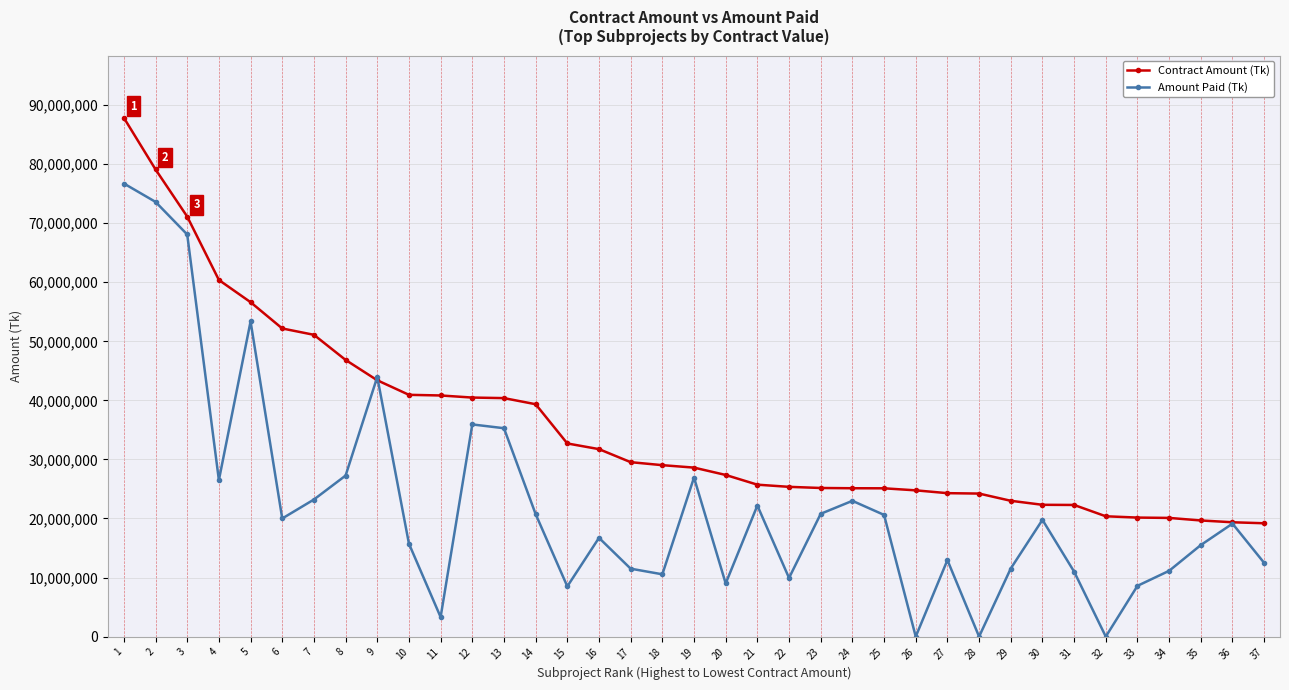

Where does the Amount Paid (Tk) series first go above 19129912?

1